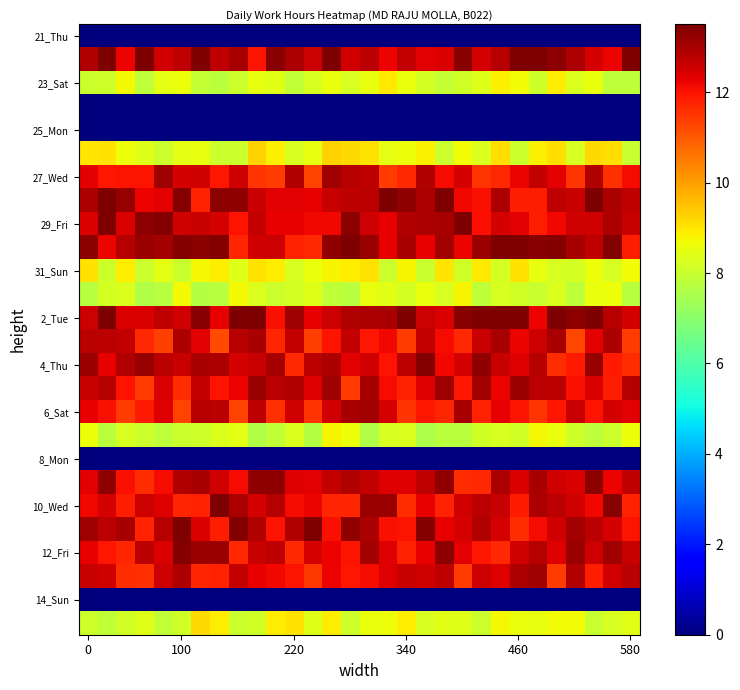

At which category is the sum across all series the highest?

15